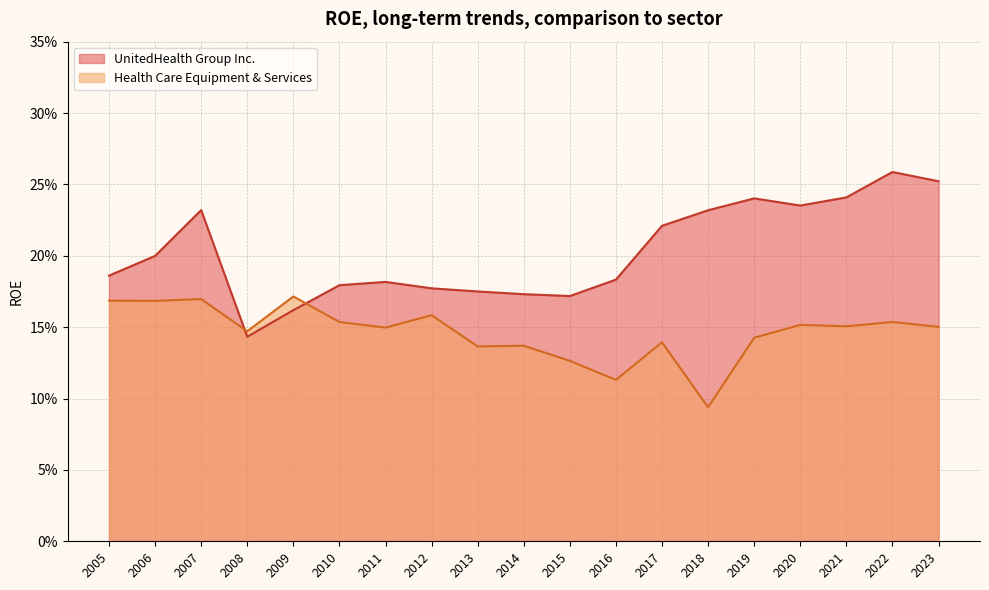

Which category has the highest value across all series?

2022